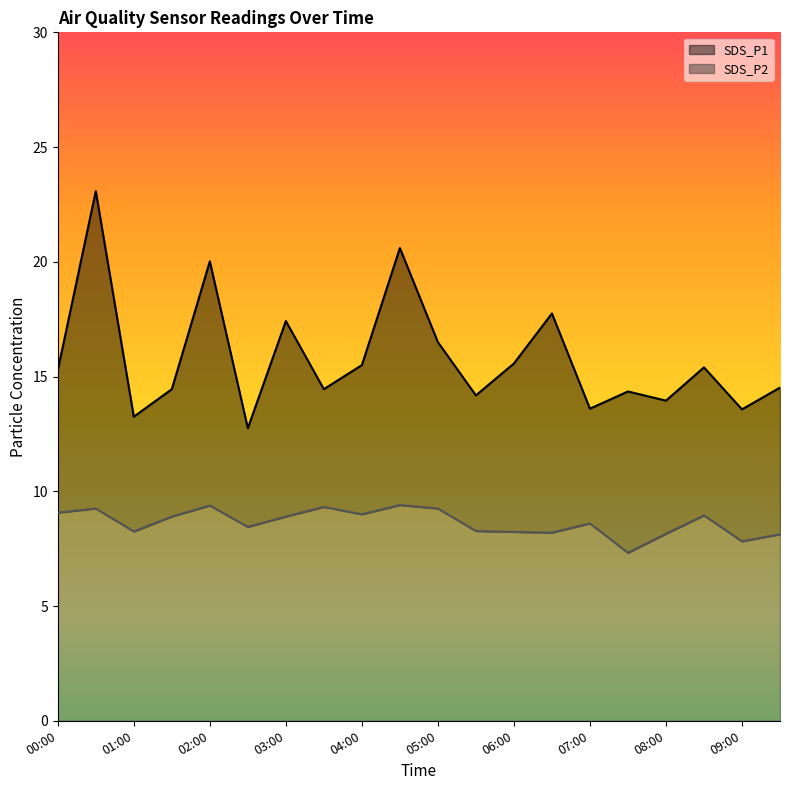

At which label does SDS_P1 first exceed 15?

00:00